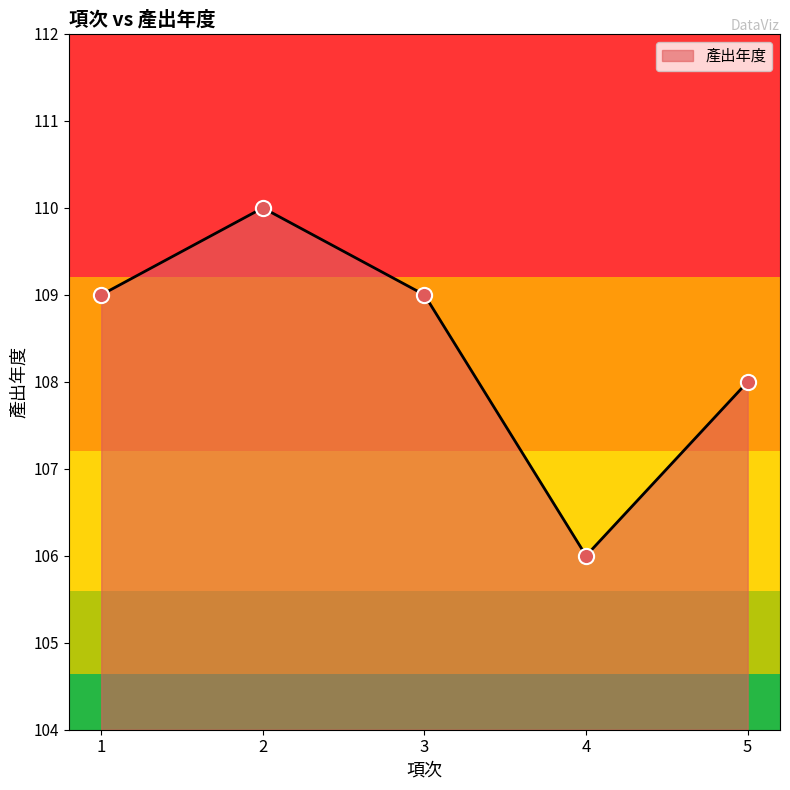

Which has a higher value, 4 or 1?

1